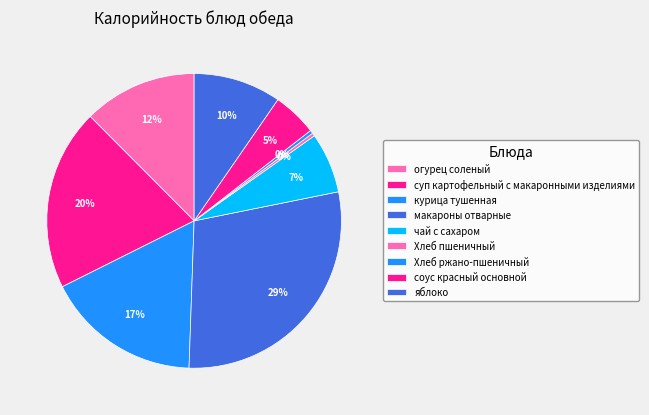

Do курица тушенная and яблоко together represent more than half of the pie?

No